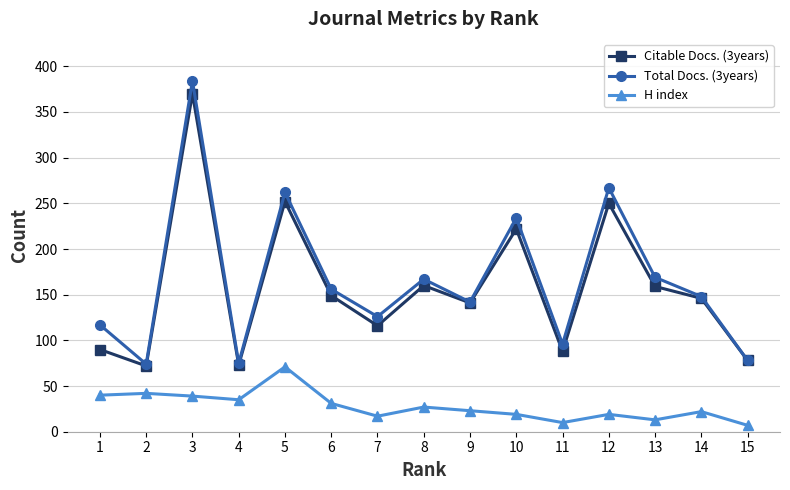

What is the spread (max minus min) of values at 14?

126